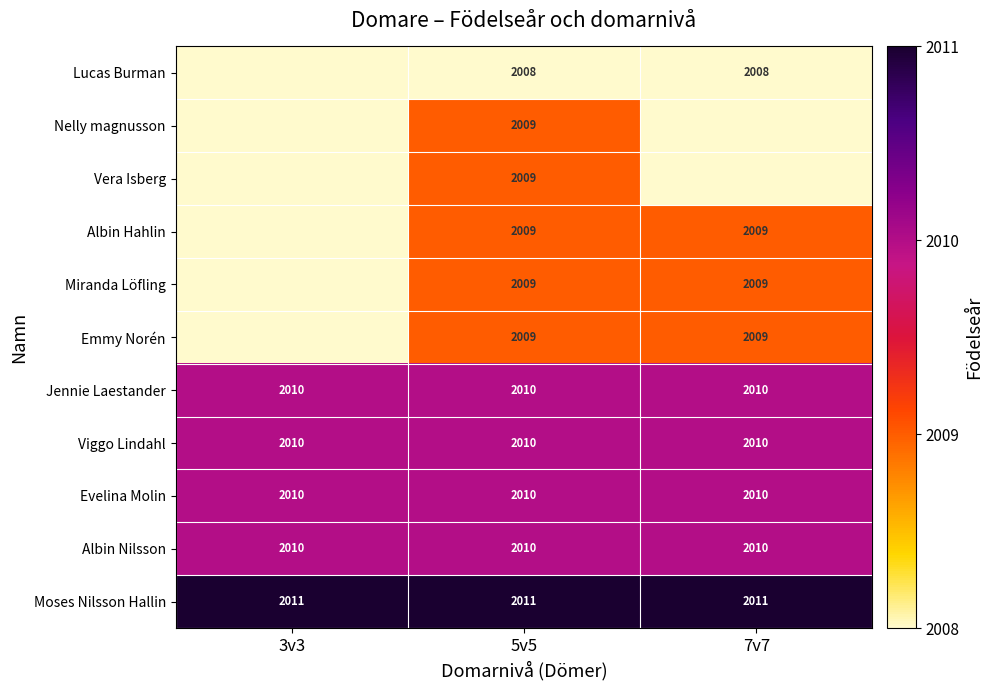

Is it true that Moses Nilsson Hallin equals 2011 at 3v3?

True